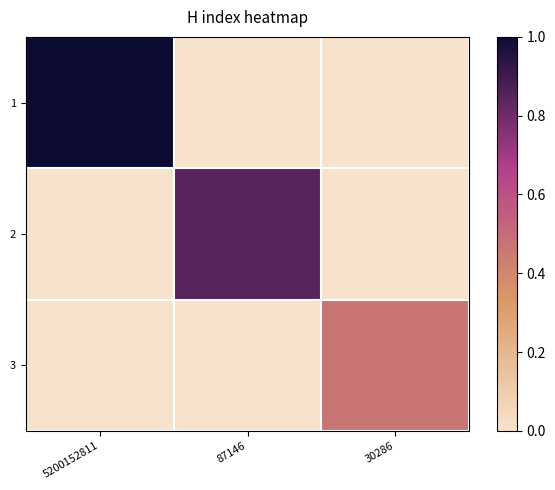

Reading left to right, extract all data points from this chart.

1: 5200152811=118	87146=0	30286=0
2: 5200152811=0	87146=100	30286=0
3: 5200152811=0	87146=0	30286=55